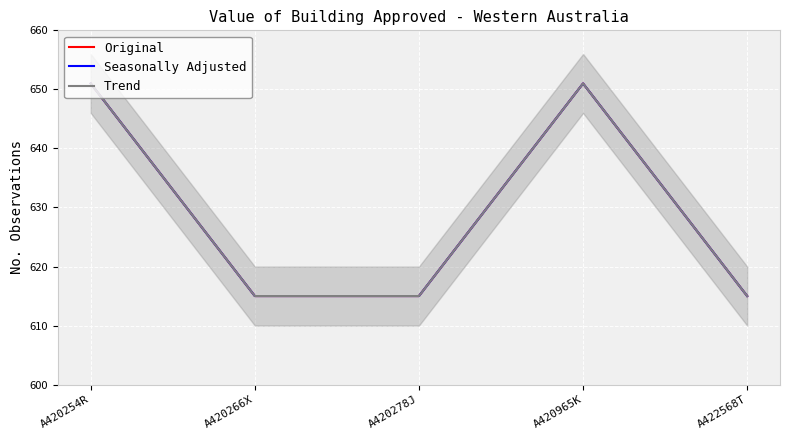

True or false: Trend has a value of 615 at A420278J.

True